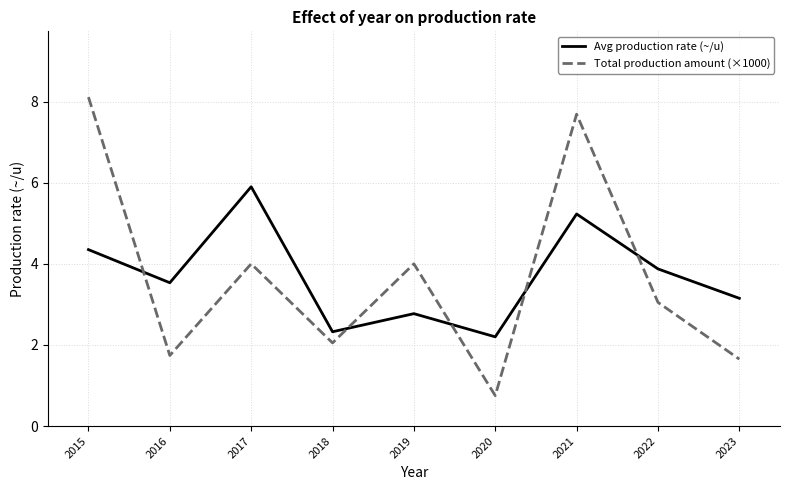

True or false: Total production amount (×1000) and Avg production rate (~/u) cross at least once.

True